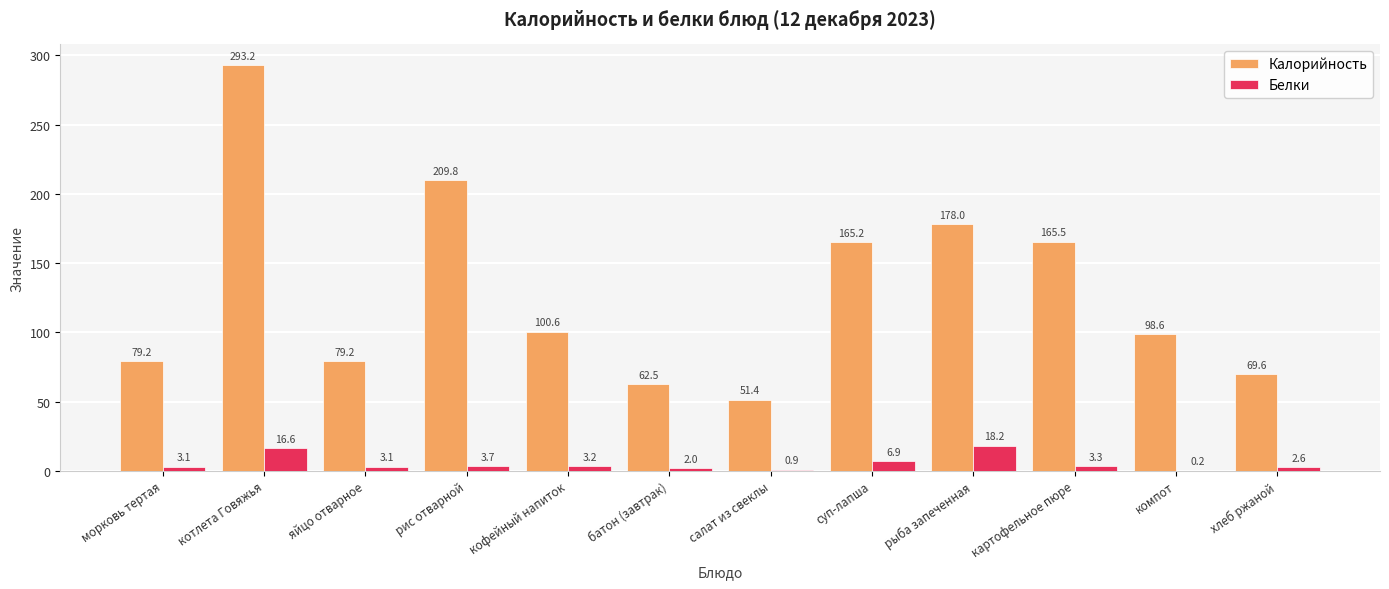

Which category has the highest value in the Калорийность series?

котлета Говяжья